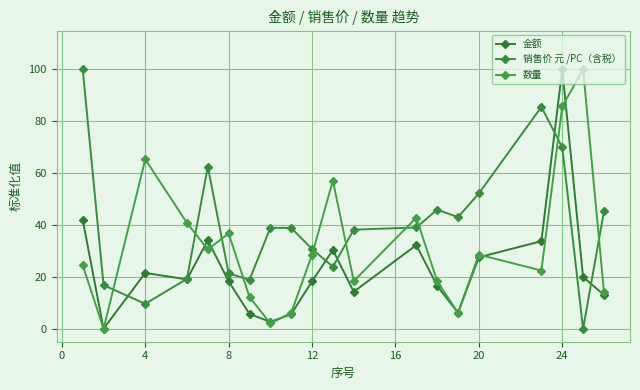

How many lines are shown in the chart?

3